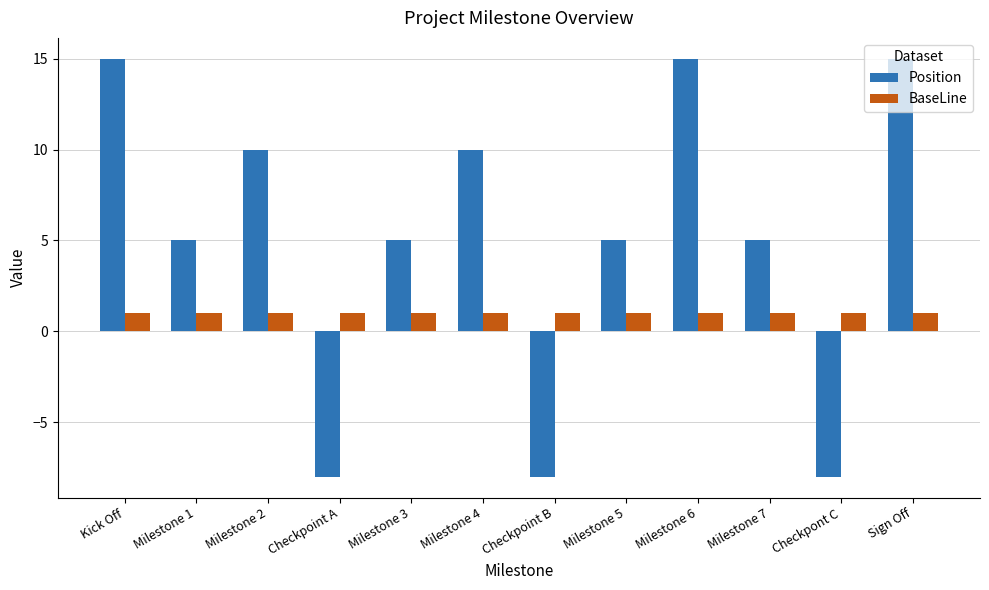

Rank the series by their average value, from lowest to highest.

BaseLine, Position